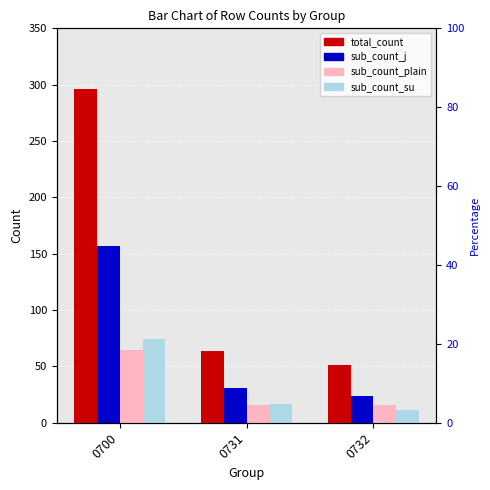

What are all the series names shown in the legend?

total_count, sub_count_j, sub_count_plain, sub_count_su